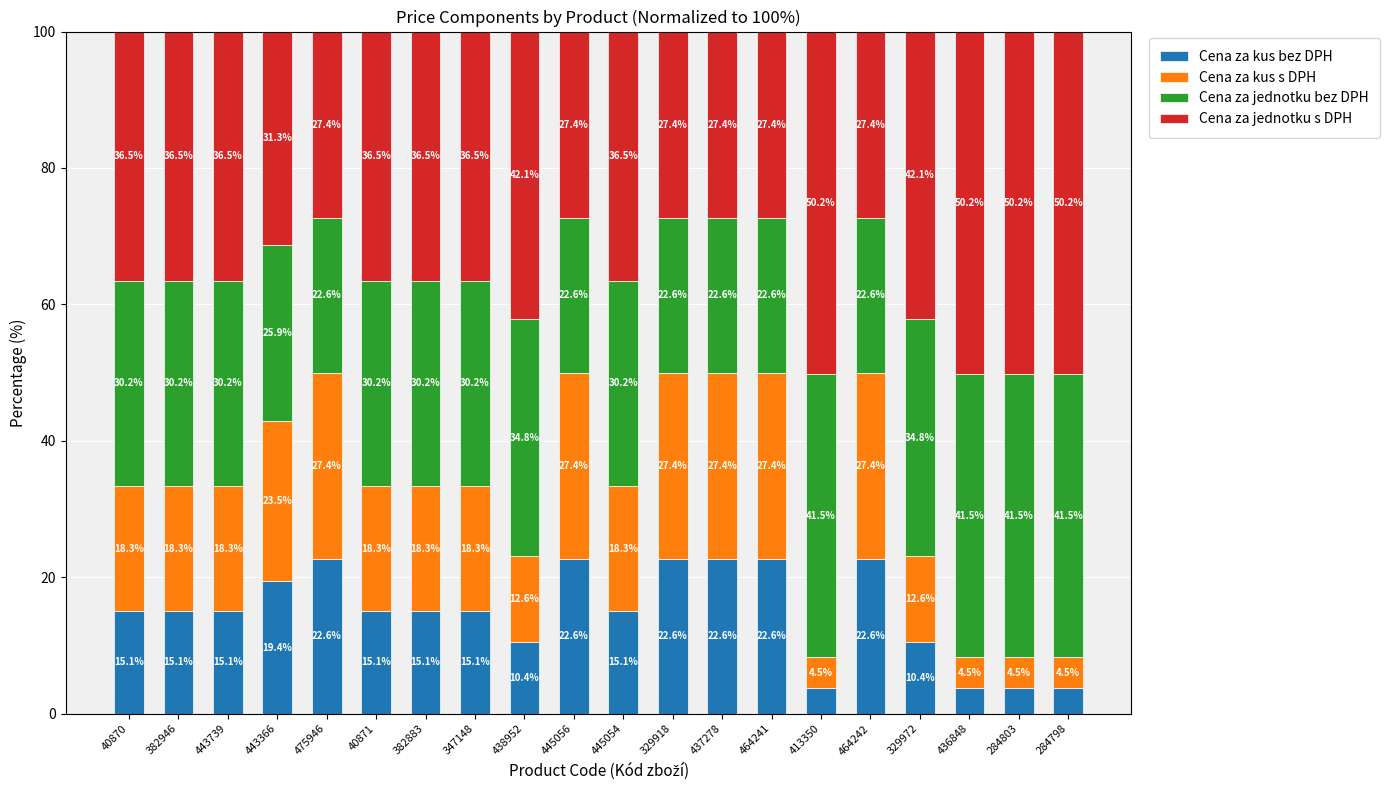

The value of Cena za kus bez DPH at 347148 is 20.6. True or false?

False